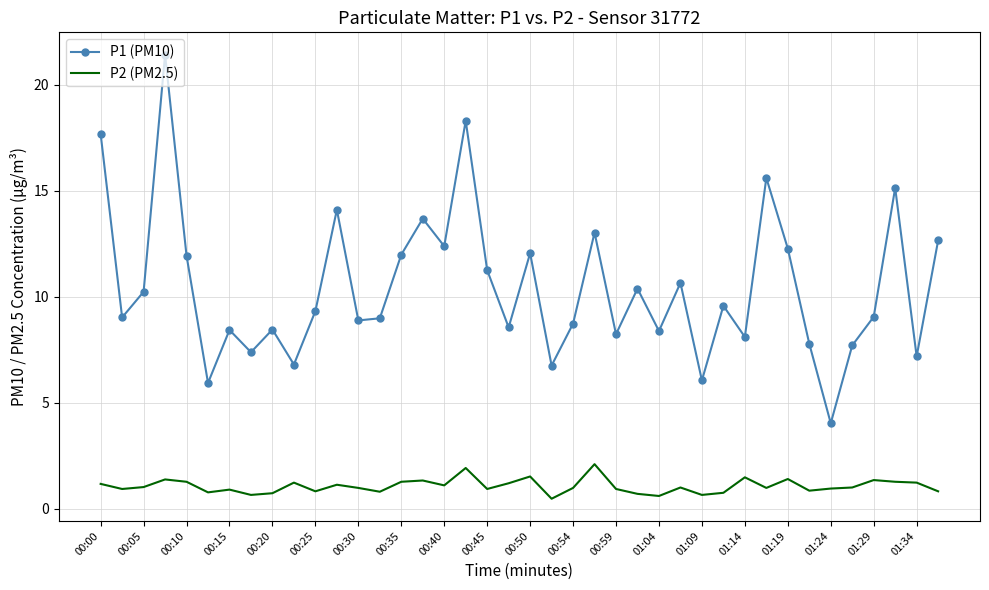

List the series in order of their overall mean, lowest first.

P2 (PM2.5), P1 (PM10)